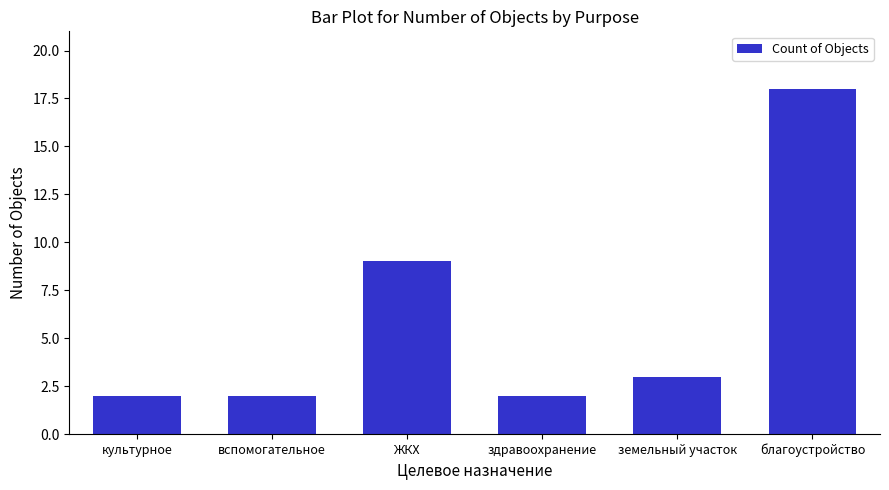

What is the value of the 1st bar from the left?

2